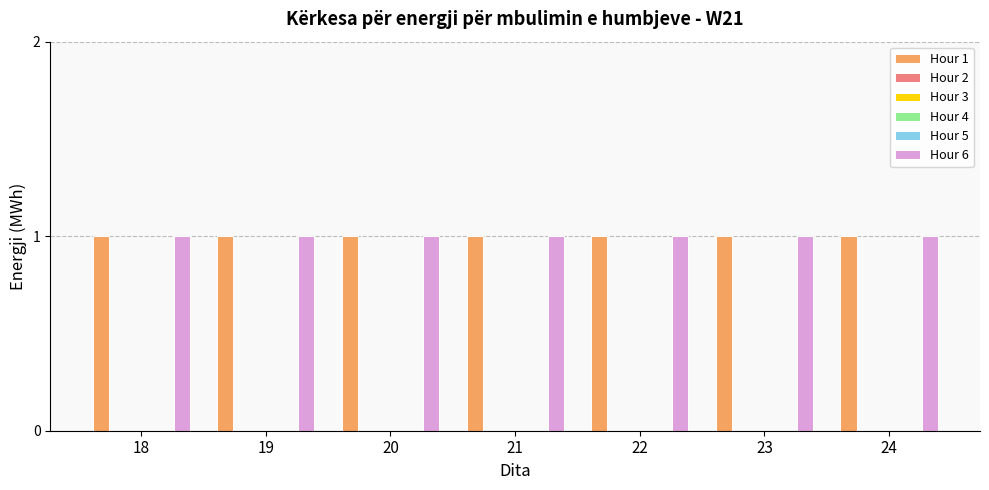

Reading left to right, extract all data points from this chart.

Hour 1: 18=1	19=1	20=1	21=1	22=1	23=1	24=1
Hour 2: 18=0	19=0	20=0	21=0	22=0	23=0	24=0
Hour 3: 18=0	19=0	20=0	21=0	22=0	23=0	24=0
Hour 4: 18=0	19=0	20=0	21=0	22=0	23=0	24=0
Hour 5: 18=0	19=0	20=0	21=0	22=0	23=0	24=0
Hour 6: 18=1	19=1	20=1	21=1	22=1	23=1	24=1